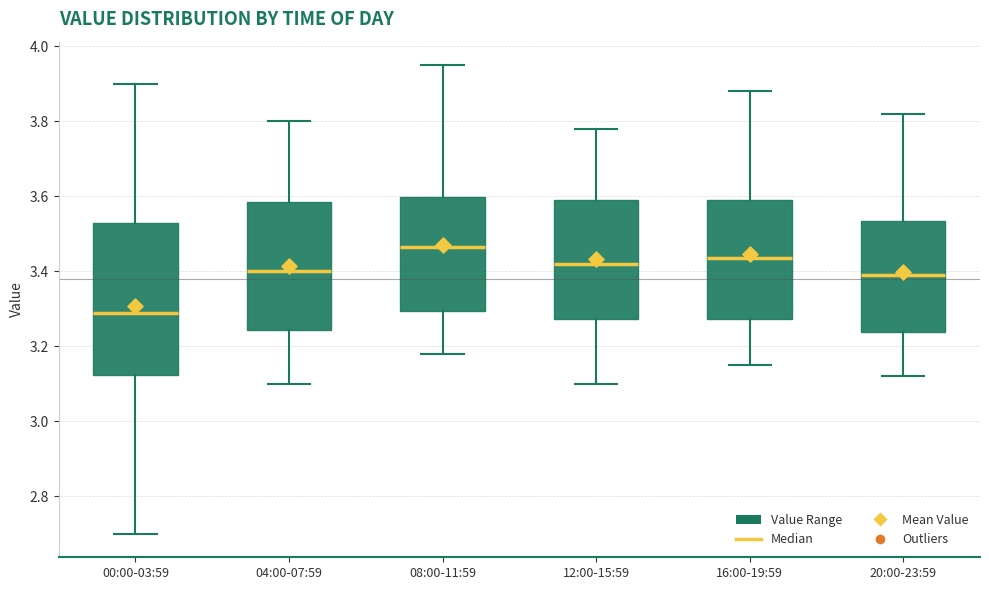

Where is the upper edge of the box for 12:00-15:59 on the y-axis? The values are not printed on the chart, so give them approximately, as read against the axis.

3.60